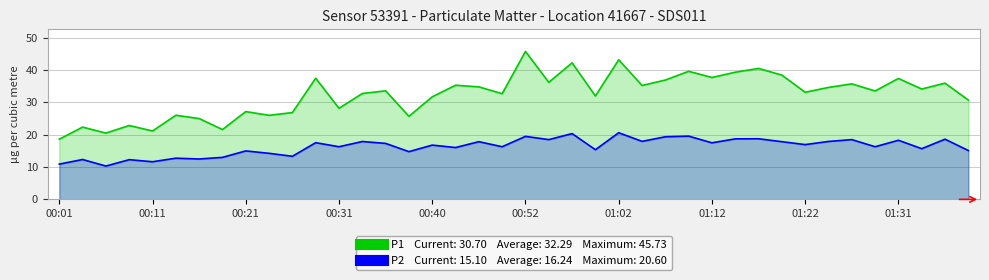

True or false: P1 has a value of 16.3 at 11.

False